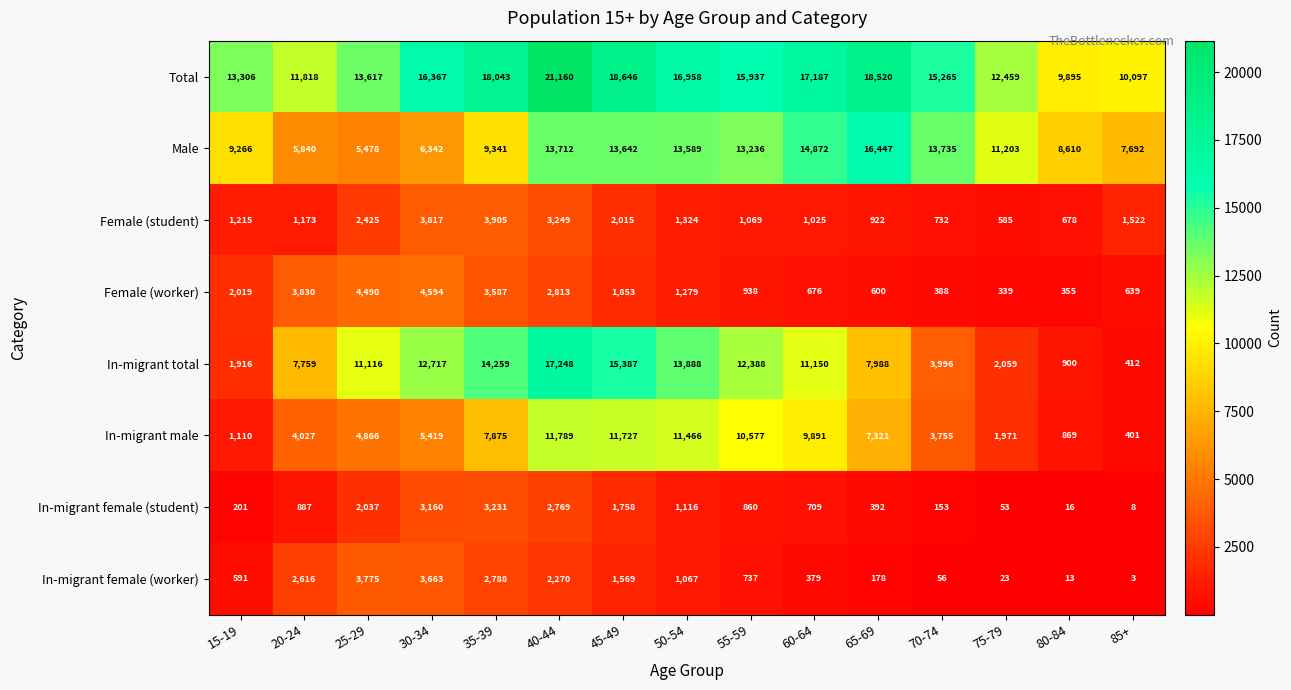

Rank the series by their maximum value, from lowest to highest.

In-migrant female (student), In-migrant female (worker), Female (student), Female (worker), In-migrant male, Male, In-migrant total, Total